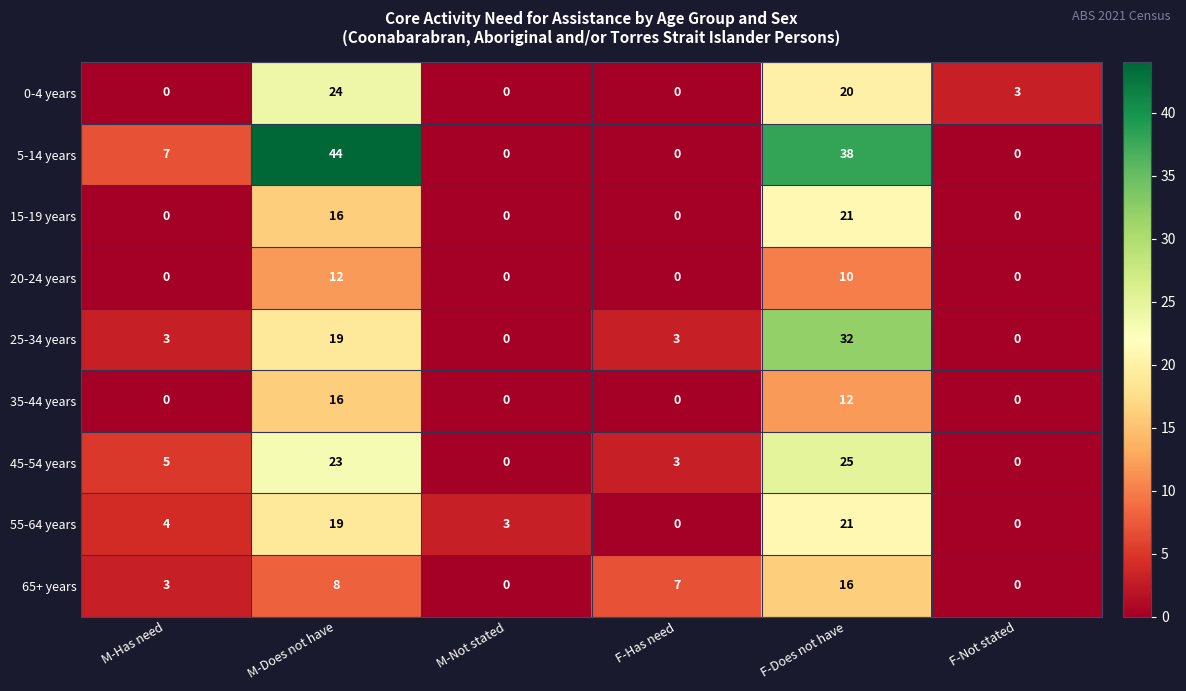

How many 20-24 years values are between 0 and 10?

5